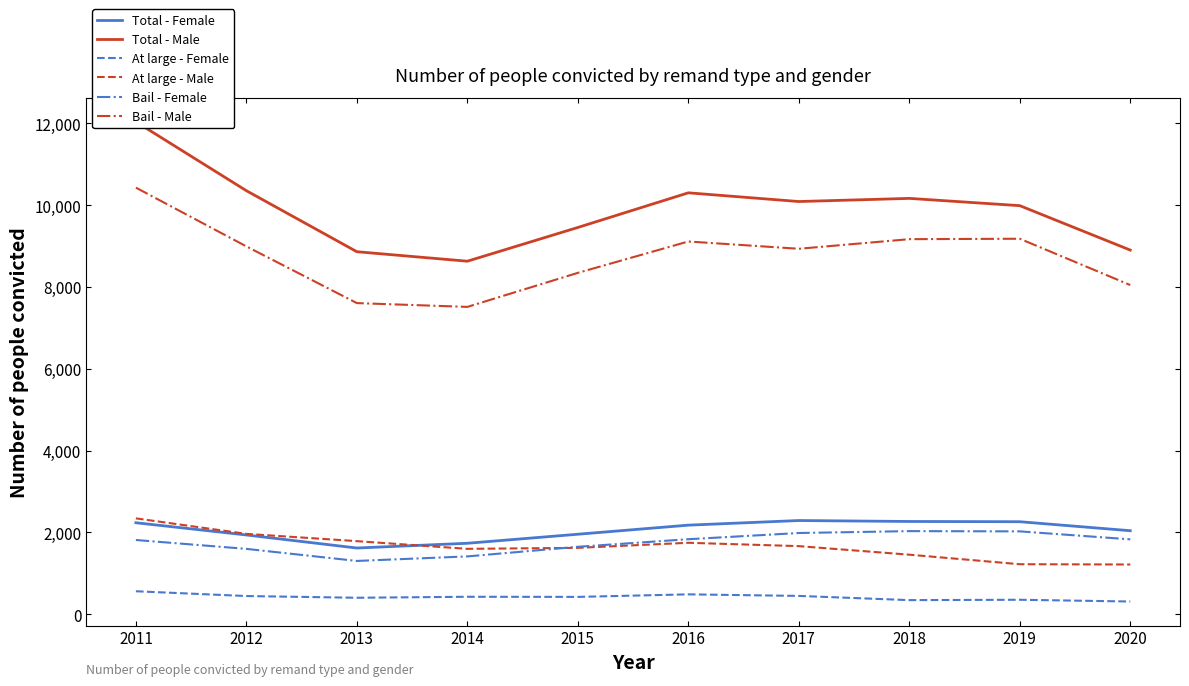

The Total - Female series shows 3533 at 2017. True or false?

False